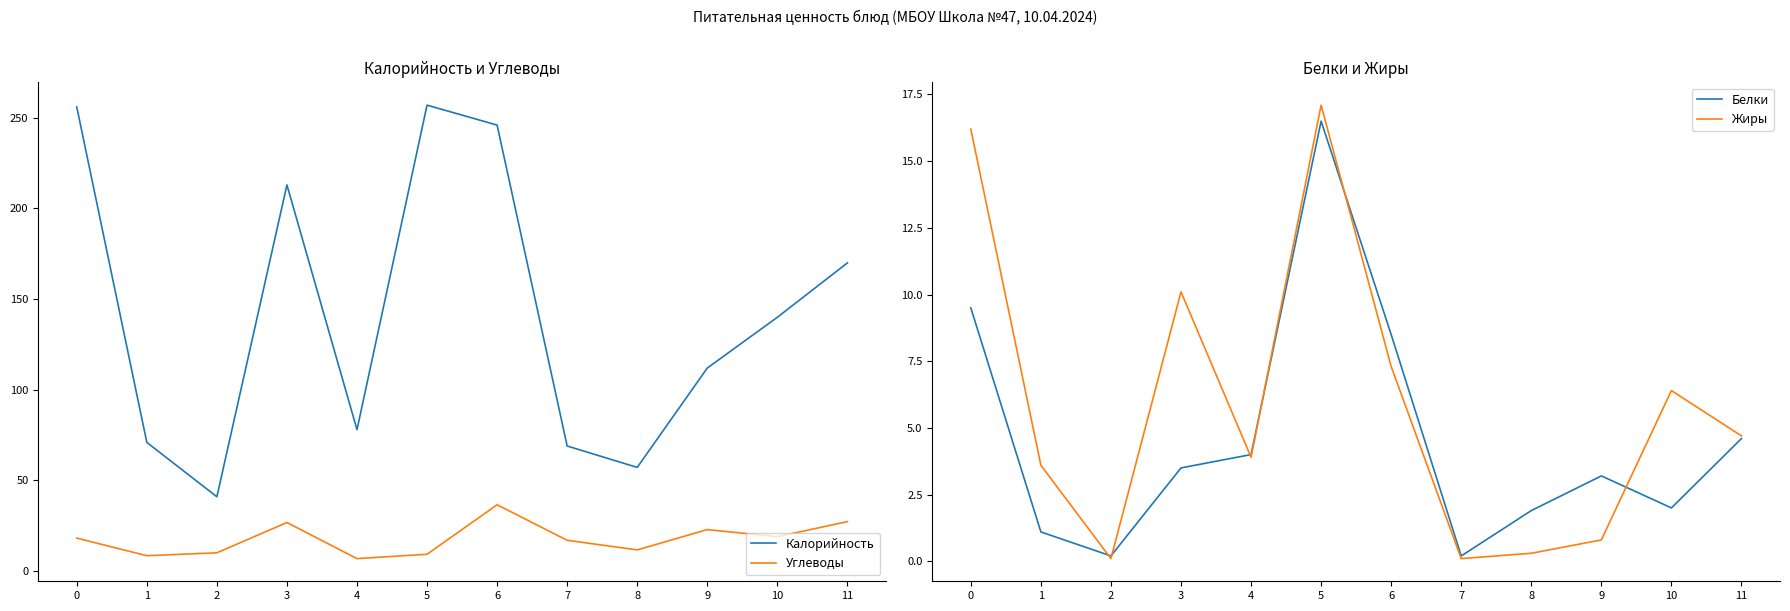

Which series has the largest total across all categories?

Калорийность